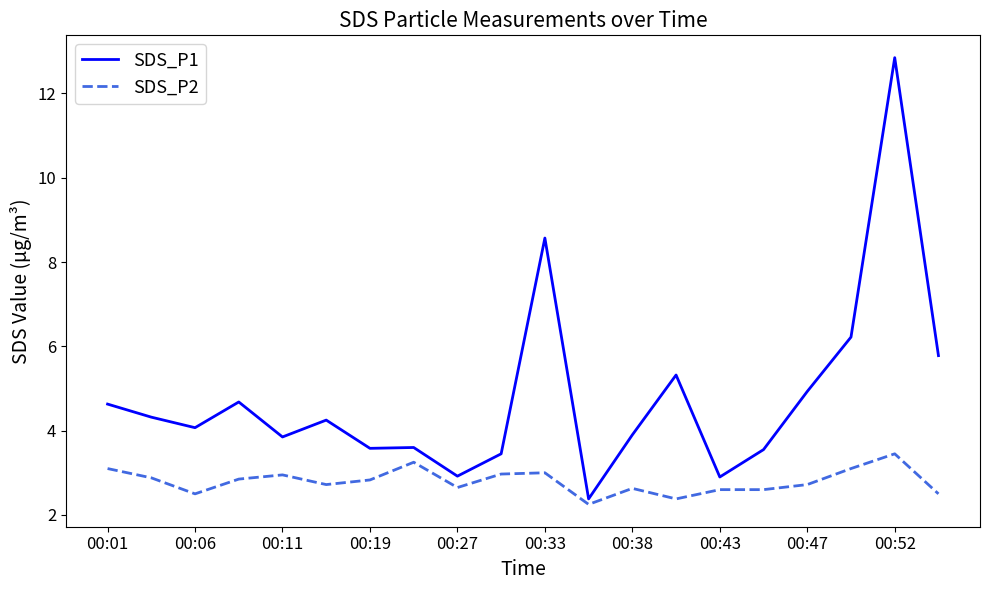

Which series has the largest total across all categories?

SDS_P1